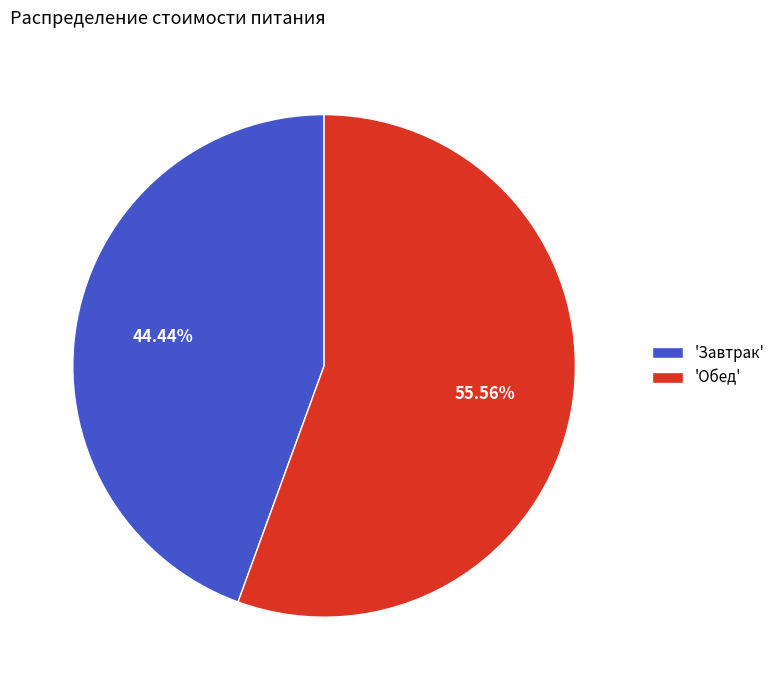

Does any single category account for the majority?

Yes